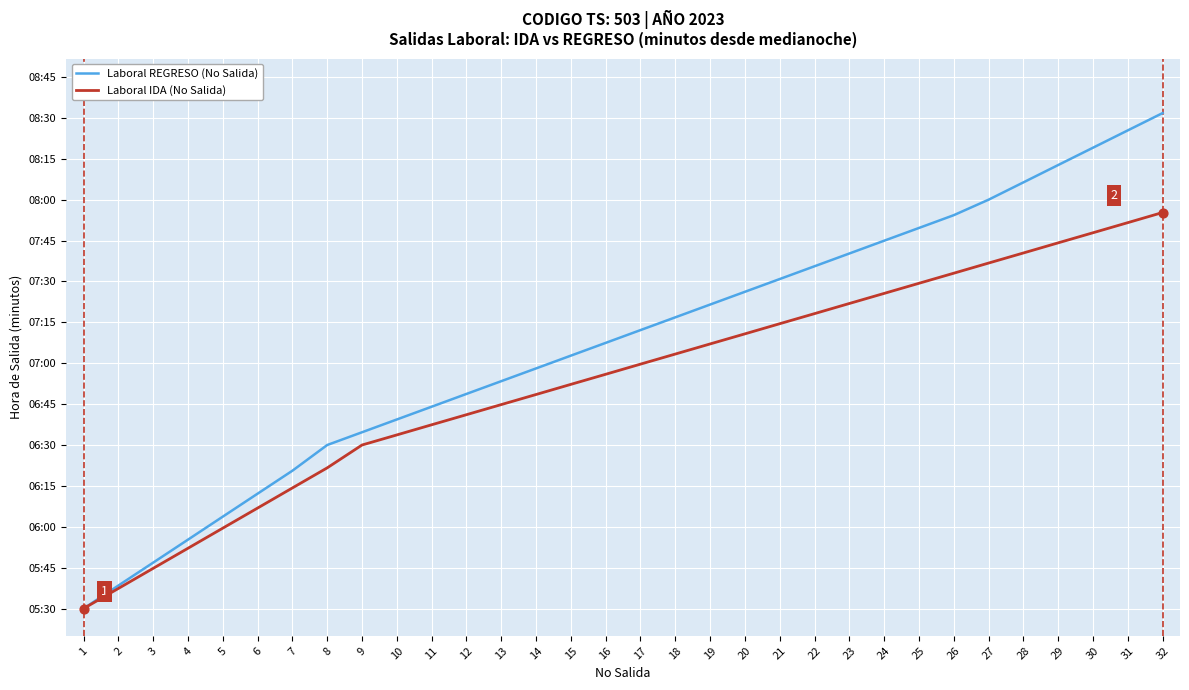

What are all the series names shown in the legend?

Laboral REGRESO (No Salida), Laboral IDA (No Salida)